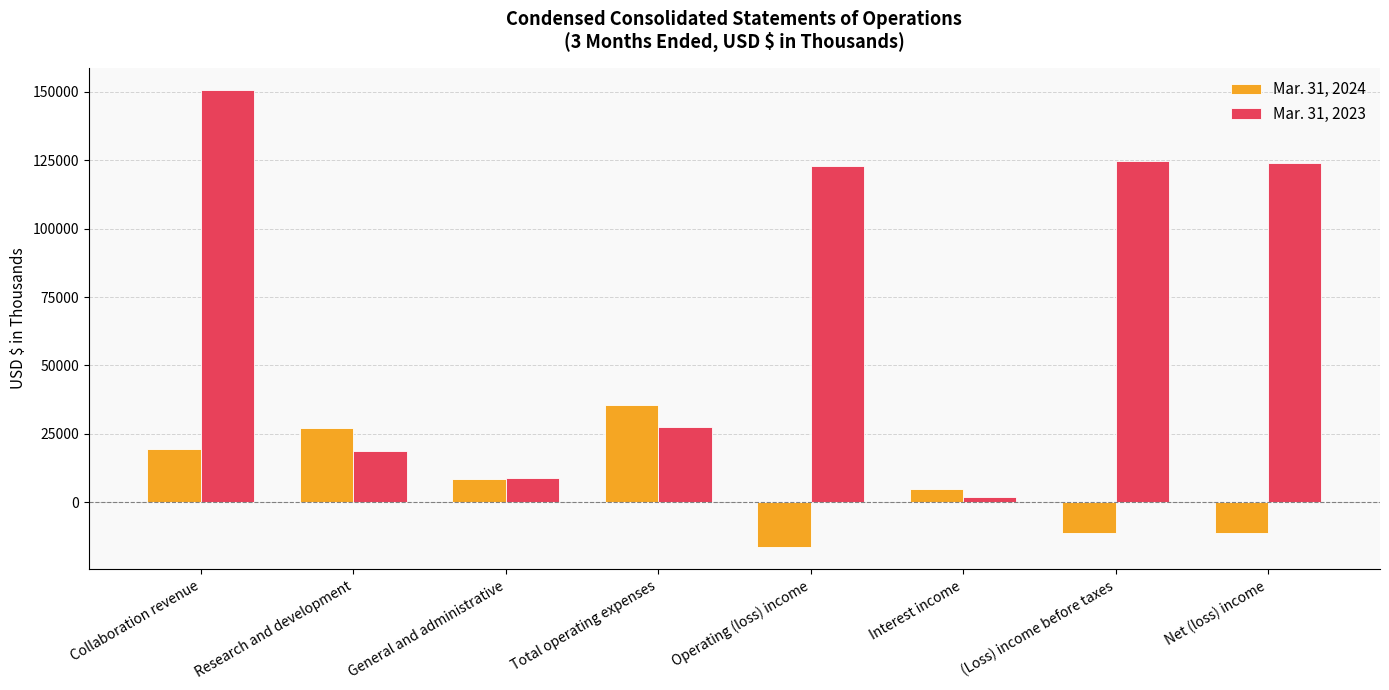

Are the bars horizontal?

No